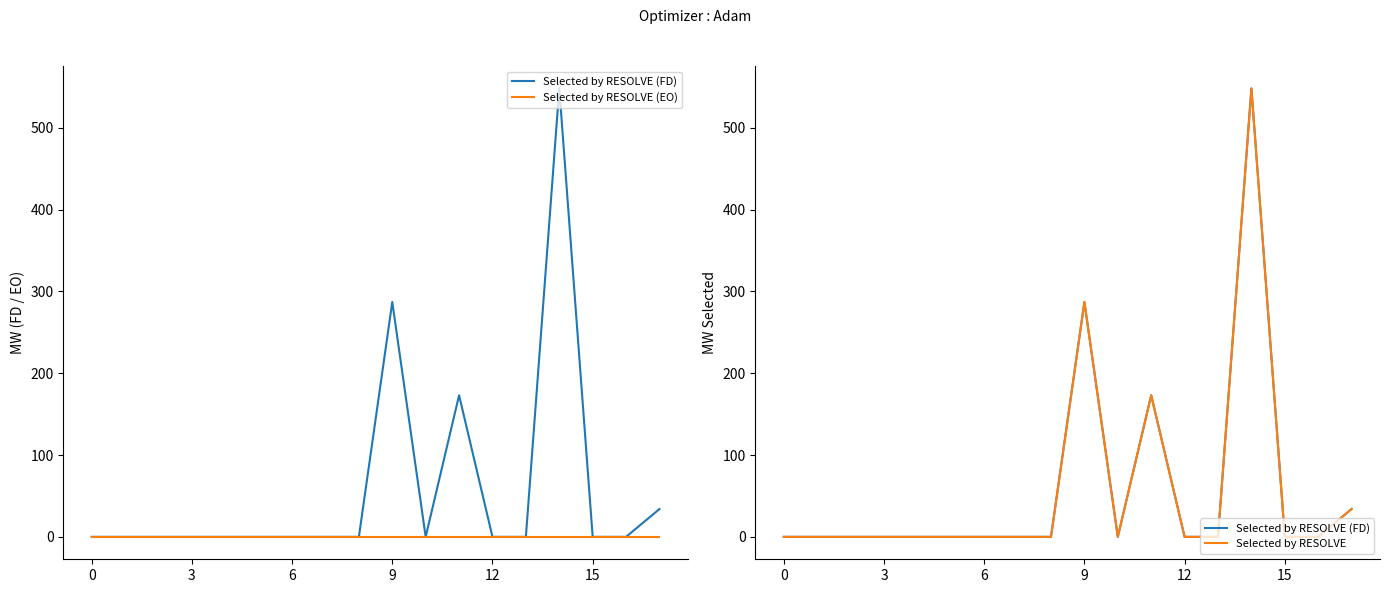

Rank the series at 12 from lowest to highest value.

Selected by RESOLVE (FD), Selected by RESOLVE (EO), Selected by RESOLVE